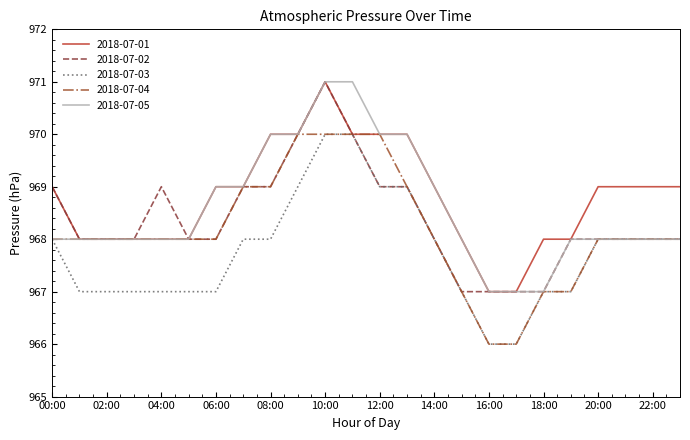

List the series in order of their overall mean, lowest first.

2018-07-03, 2018-07-04, 2018-07-02, 2018-07-05, 2018-07-01